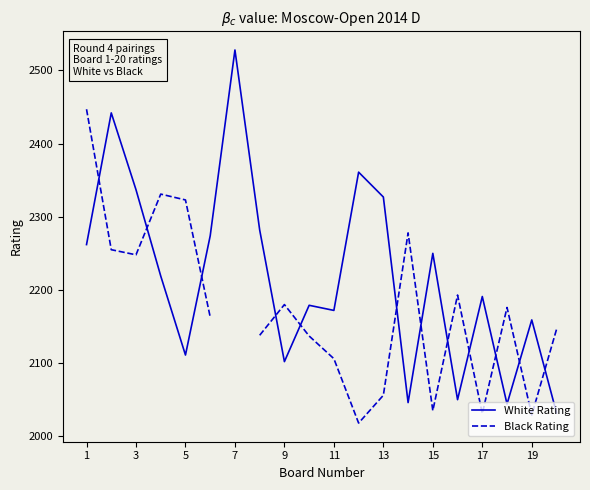

True or false: White Rating has more than 2 points higher than both neighbors.

True